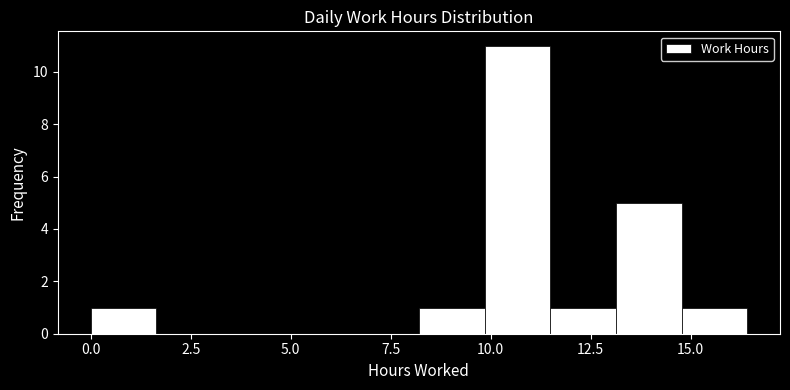

Read against the x-axis, roughly where is the centre of the tallest bar?

10.5